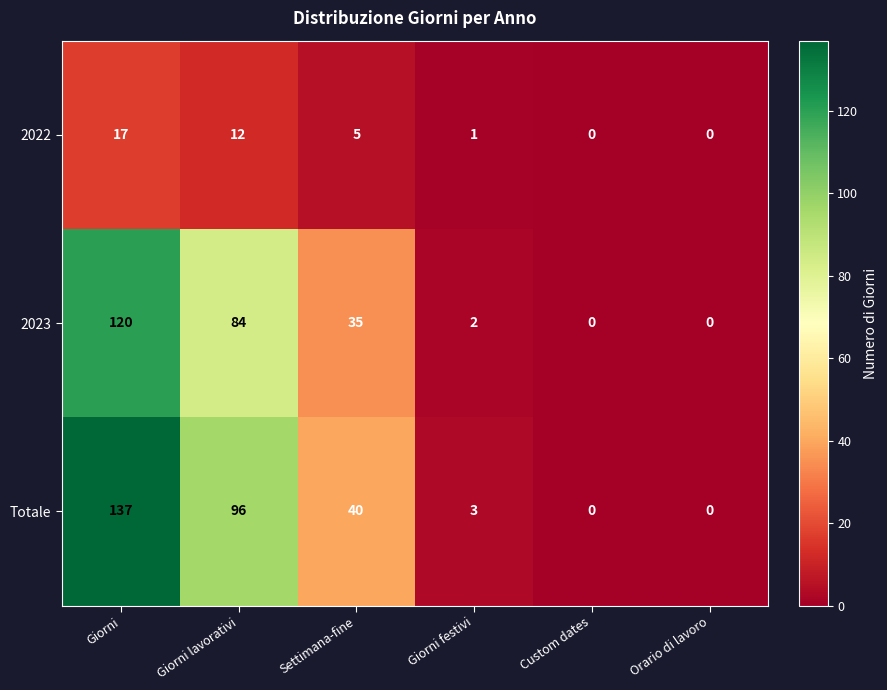

At which label does Totale first exceed 40?

Giorni